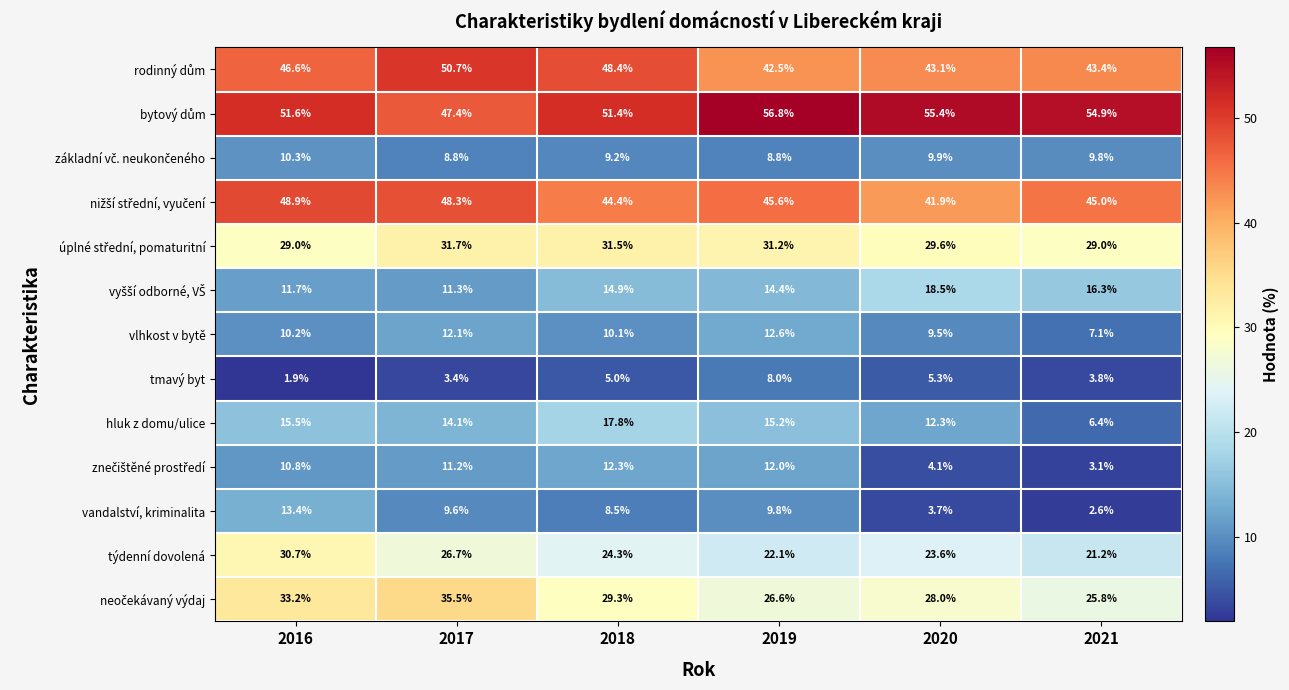

At which label does tmavý byt reach its minimum?

2016